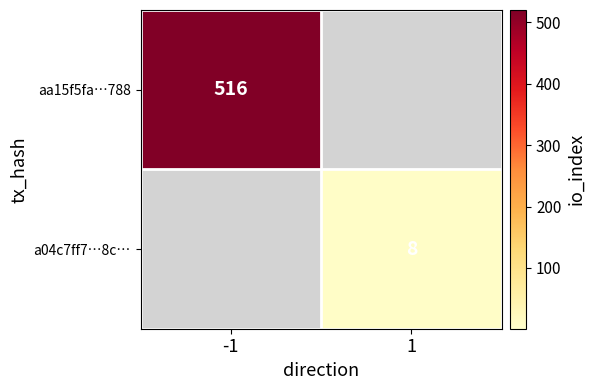

At which category does the chart reach its minimum across all series?

1